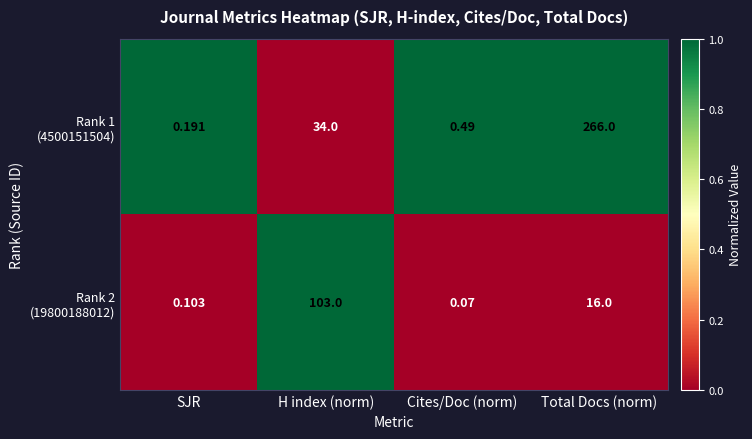

At which category is the sum across all series the highest?

Total Docs (norm)